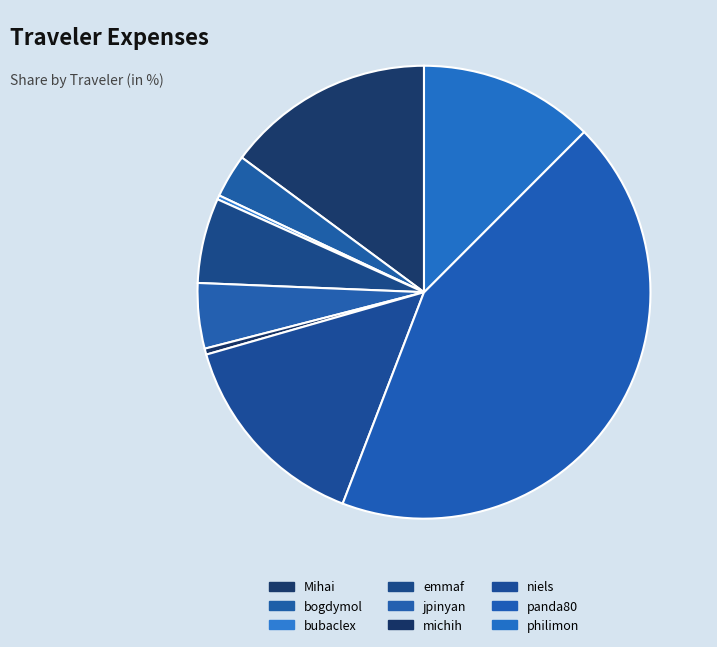

Rank the categories by value from highest to lowest.

panda80, Mihai, niels, philimon, emmaf, jpinyan, bogdymol, michih, bubaclex